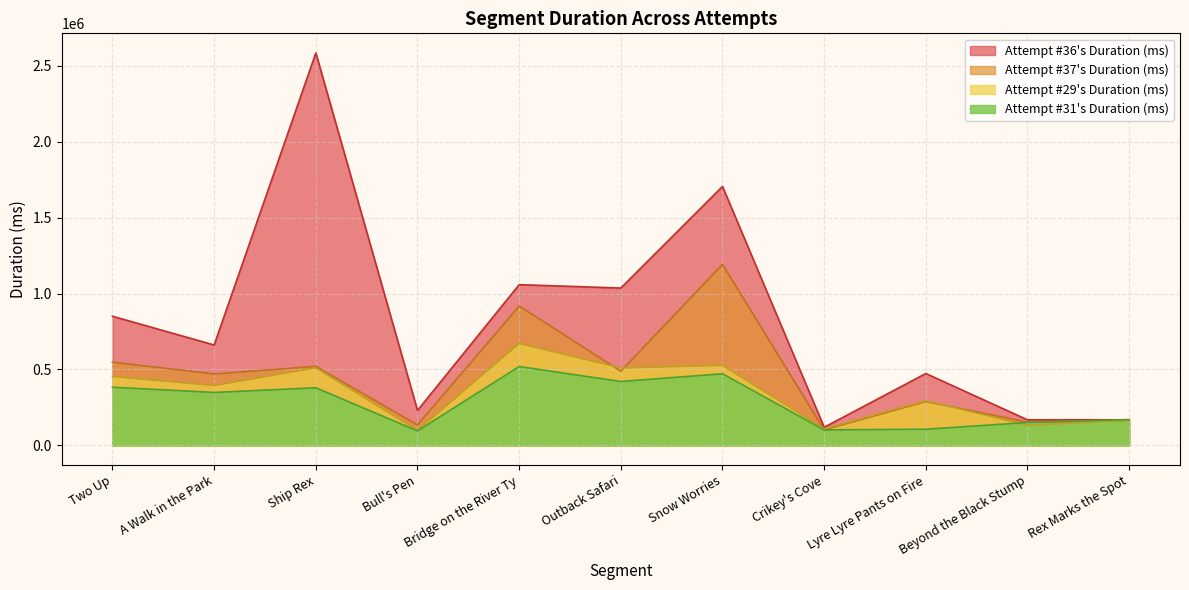

The value of Attempt #36's Duration (ms) at Lyre Lyre Pants on Fire is 220421. True or false?

False